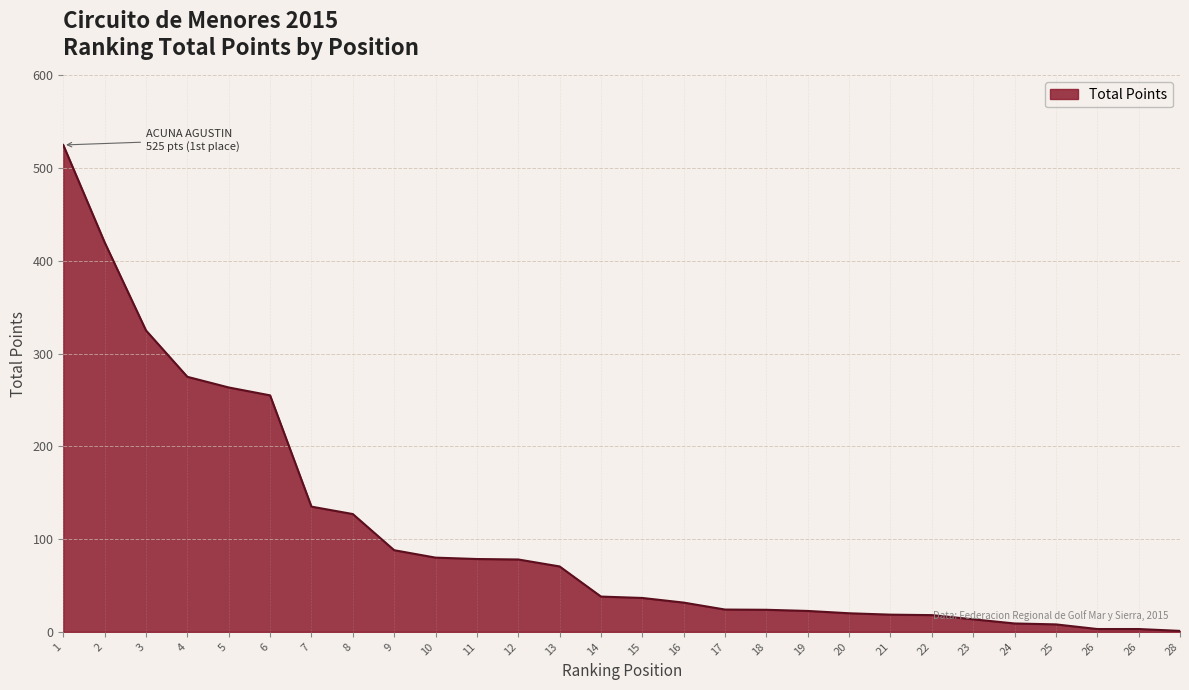

How many series are shown in this chart?

1